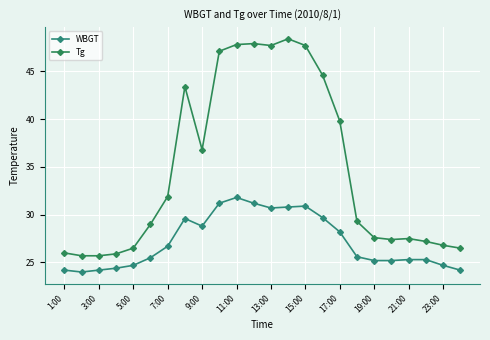

What is the value of the WBGT point at the 18th from the left?

25.6